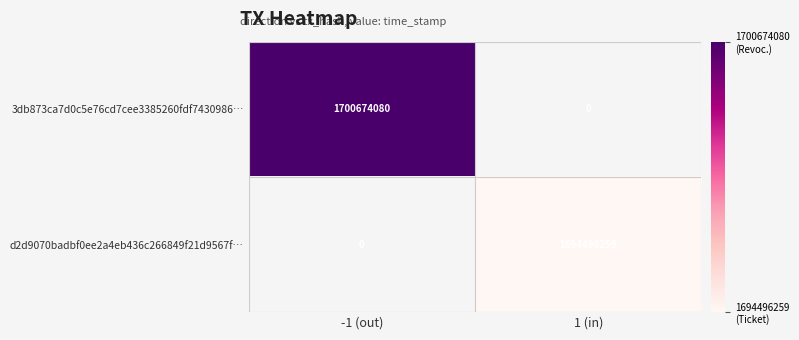

True or false: 3db873ca7d0c5e76cd7cee3385260fdf7430986… has a value of 538795309 at -1 (out).

False